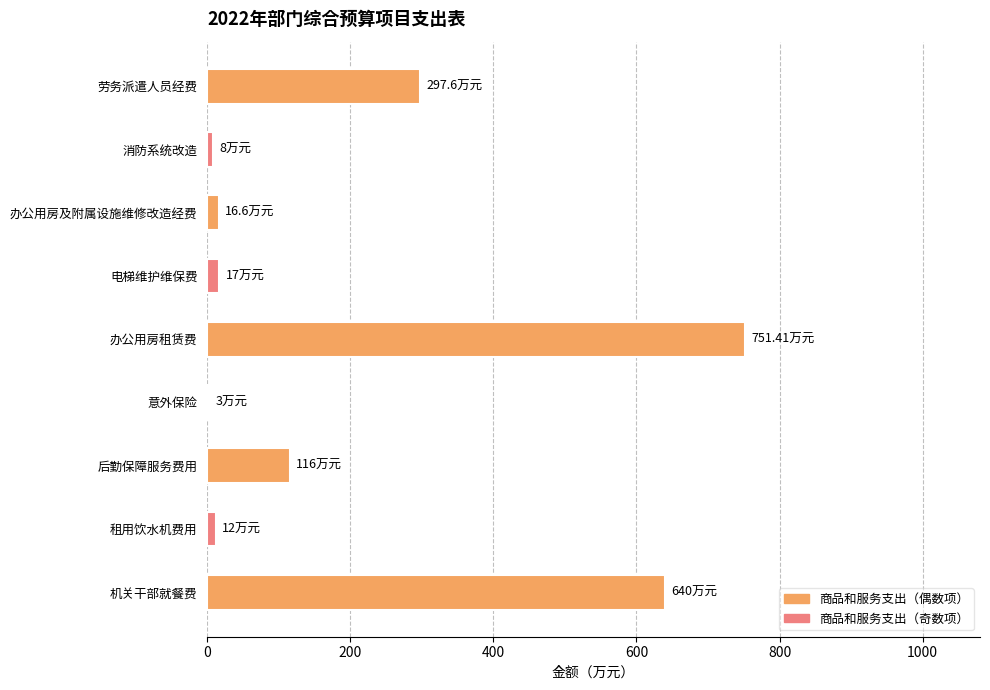

Which label corresponds to the largest value in the chart?

办公用房租赁费